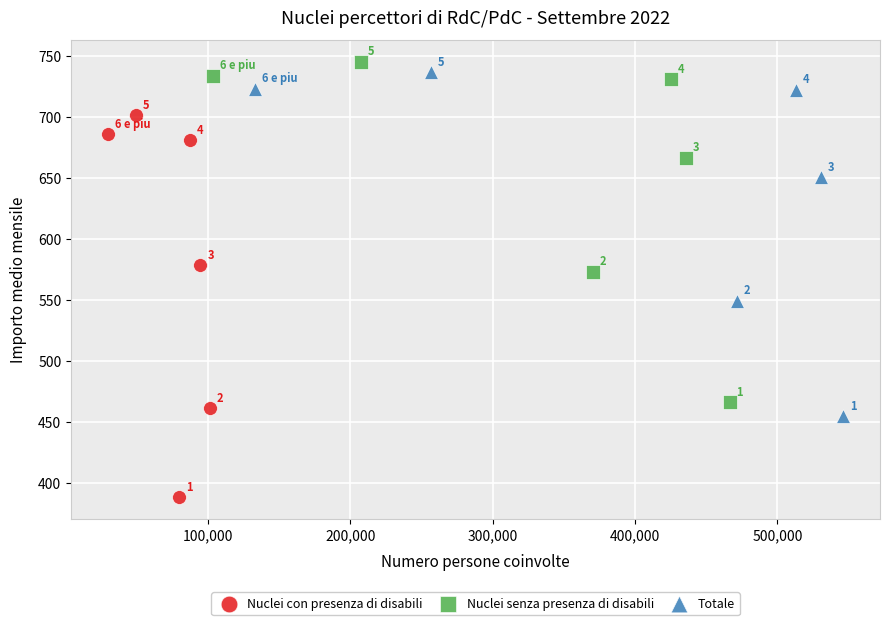

Which series has the widest spread of Y values?

Nuclei con presenza di disabili